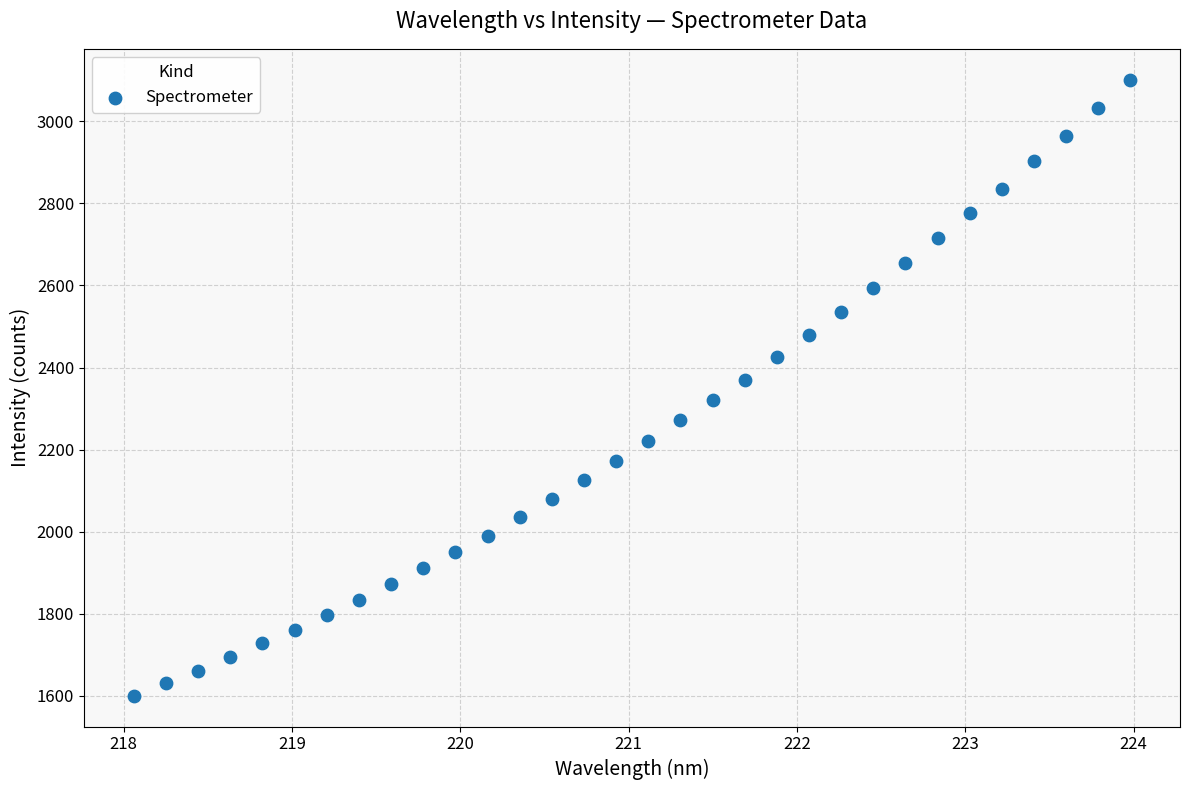

What is the range of X values (max minus min)?

5.9